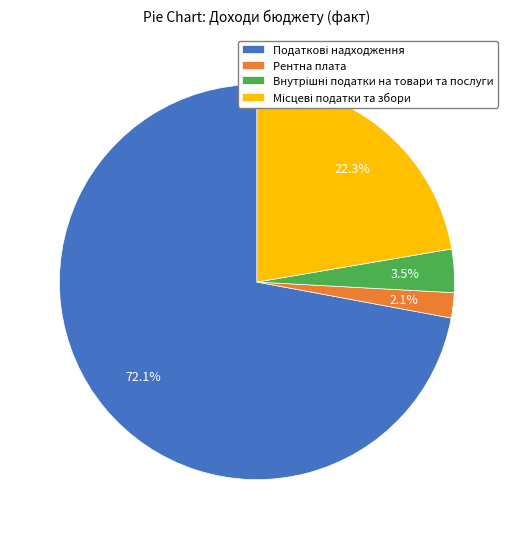

Is there a majority slice in this chart?

Yes